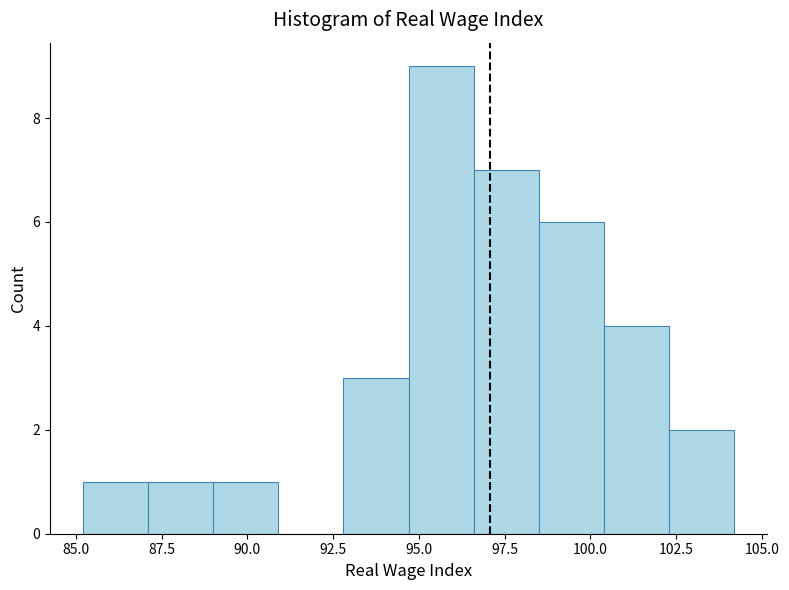

Read against the x-axis, roughly where is the centre of the tallest bar?

95.5